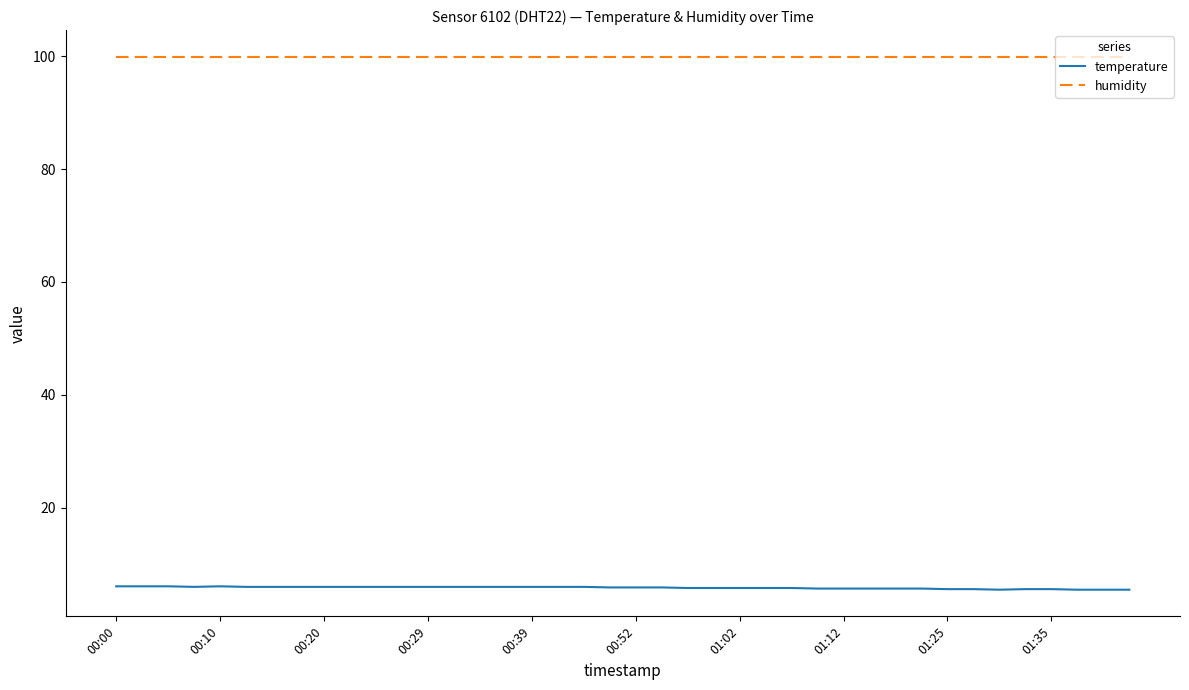

What is the maximum value for temperature?

6.1